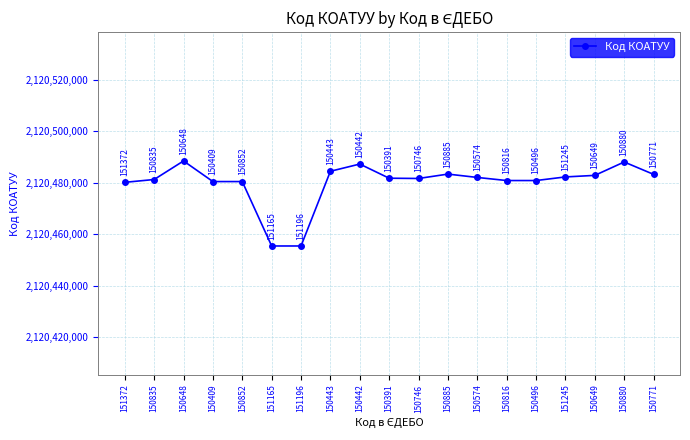

What is the label of the 14th point from the right?

151165